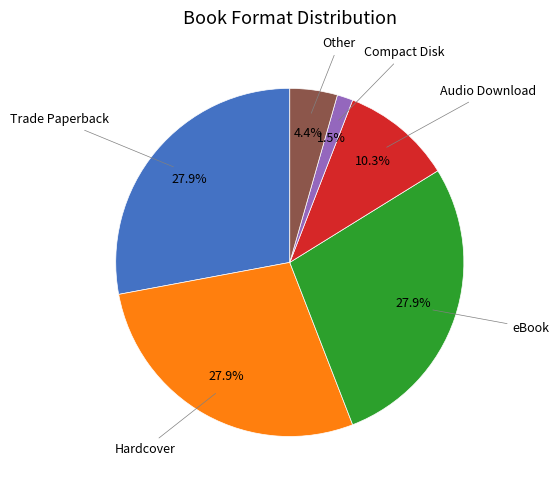

To the nearest percent, what is the difference between the largest and smallest slice percentages?

26%